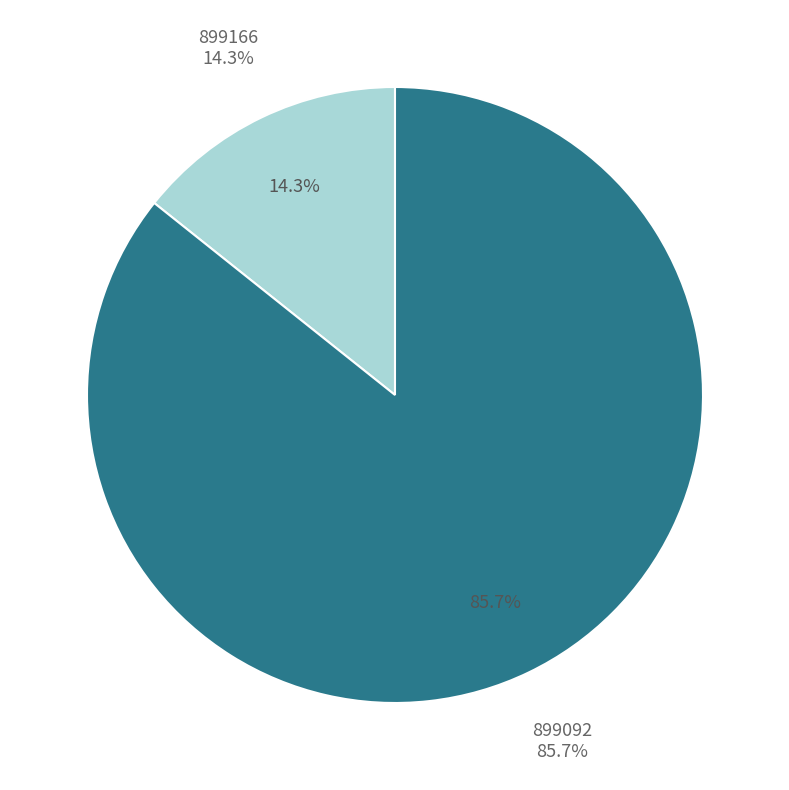

Is 899092 the majority of the pie?

Yes